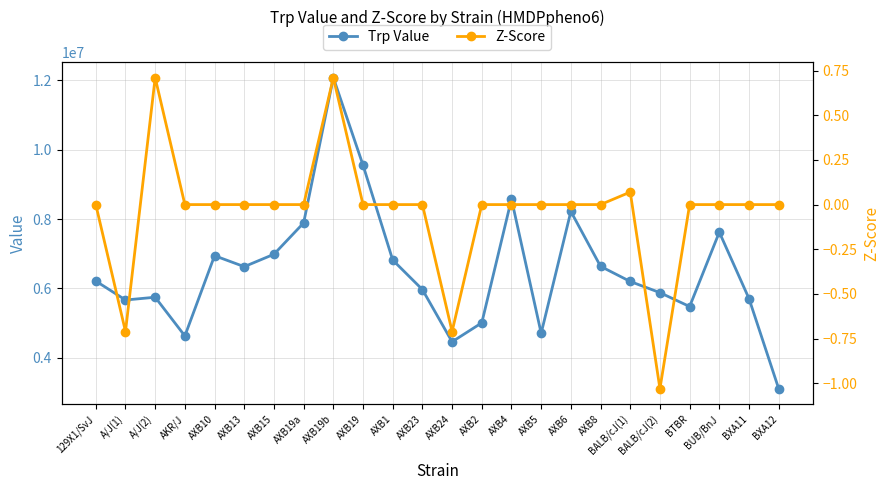

Which series has the largest range (max minus min)?

Trp Value